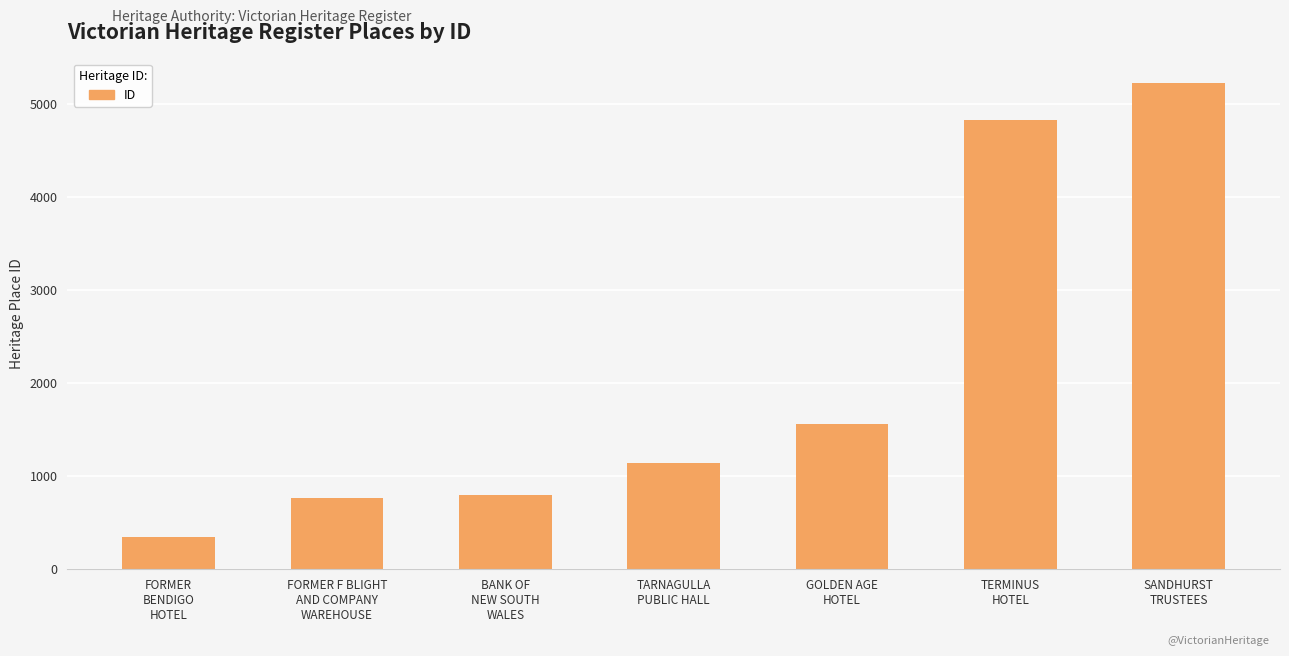

Which label corresponds to the smallest value in the chart?

FORMER
BENDIGO
HOTEL